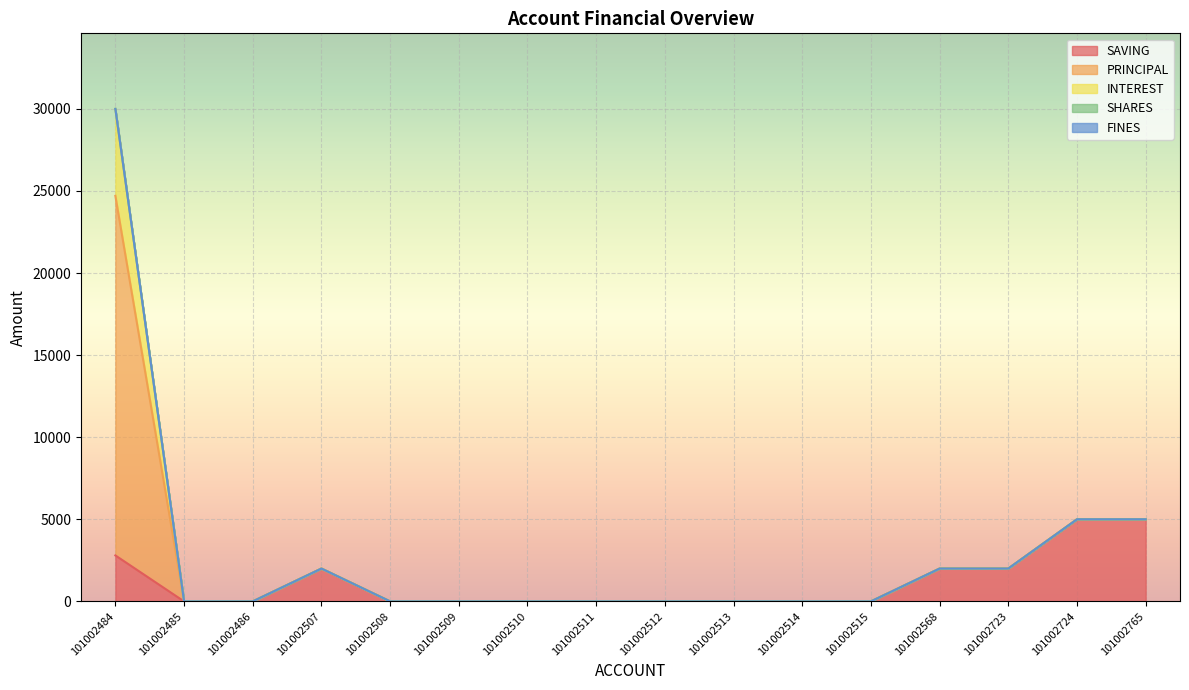

Which category has the lowest value across all series?

101002485